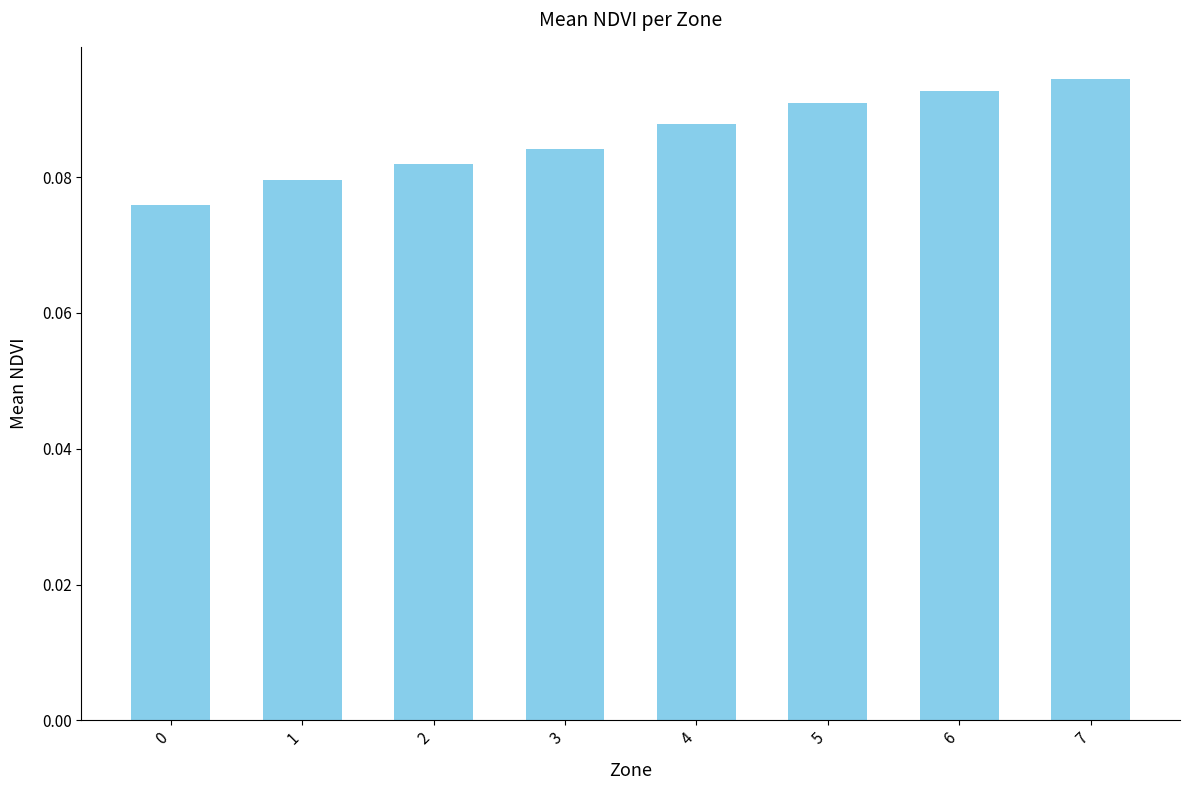

Rank the categories by value from lowest to highest.

0, 1, 2, 3, 4, 5, 6, 7